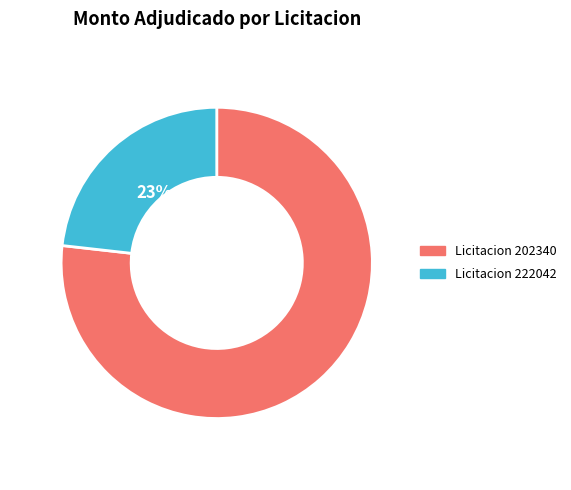

To the nearest percent, what is the average slice percentage?

50%